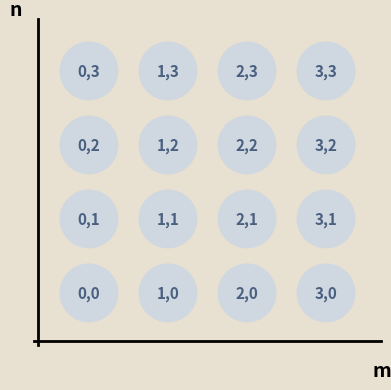

What is the range of X values (max minus min)?

3